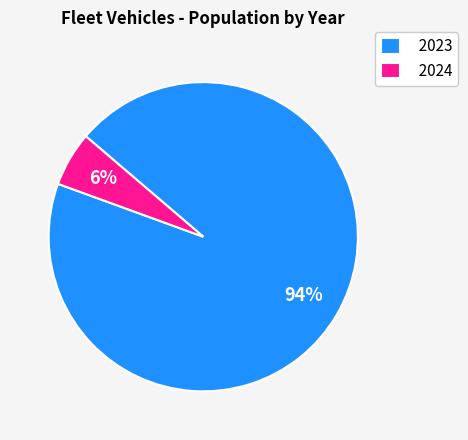

To the nearest percent, what is the combined percentage of 2024 and 2023?

100%